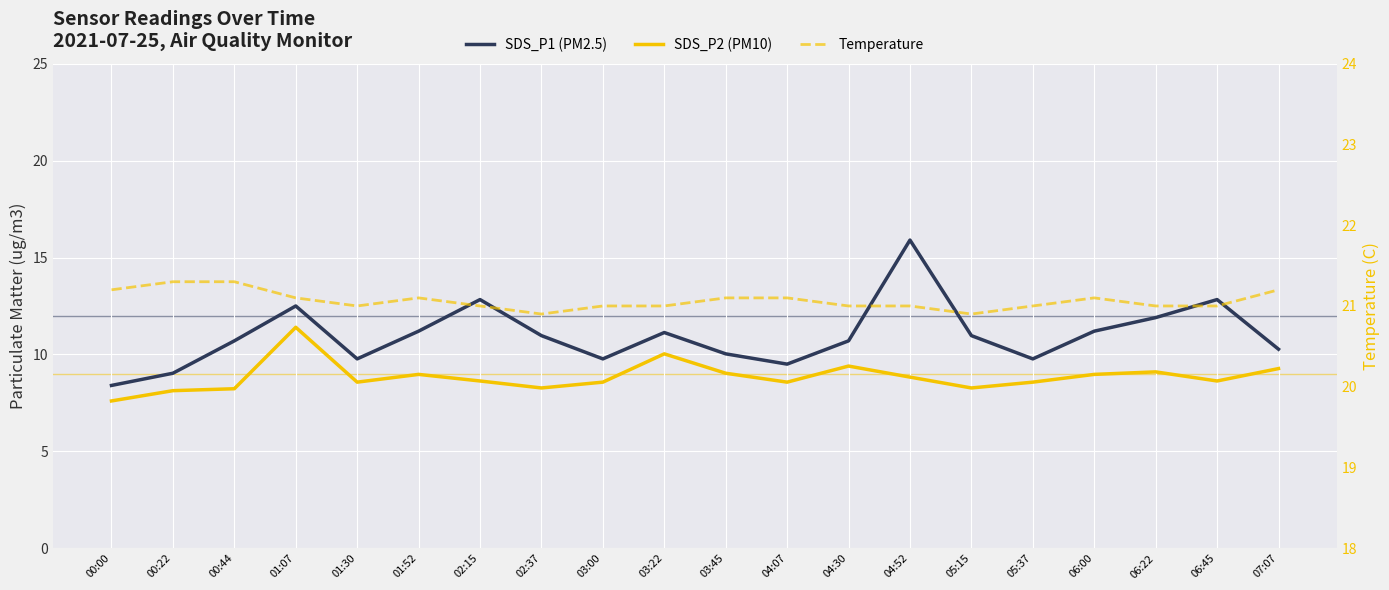

How many data points does each series have?

20